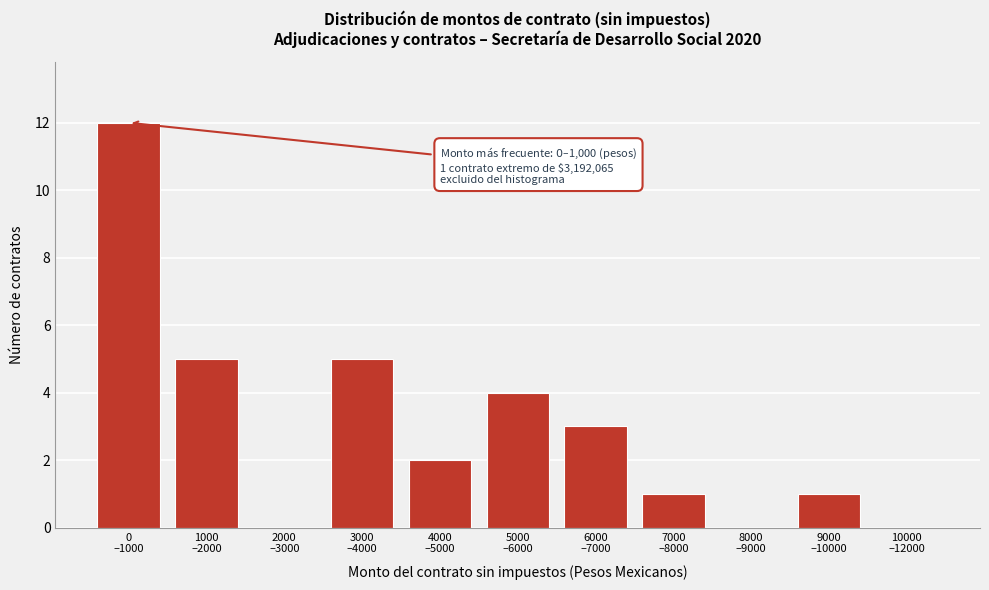

What is the greatest value displayed?

12